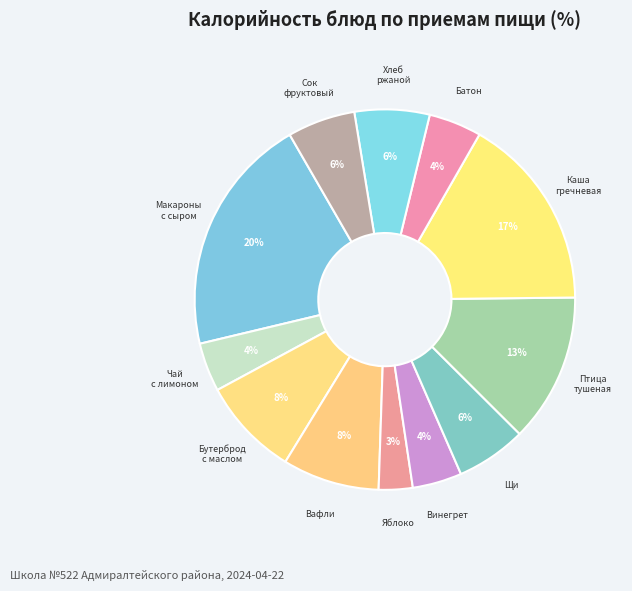

How many segments does this pie chart have?

12